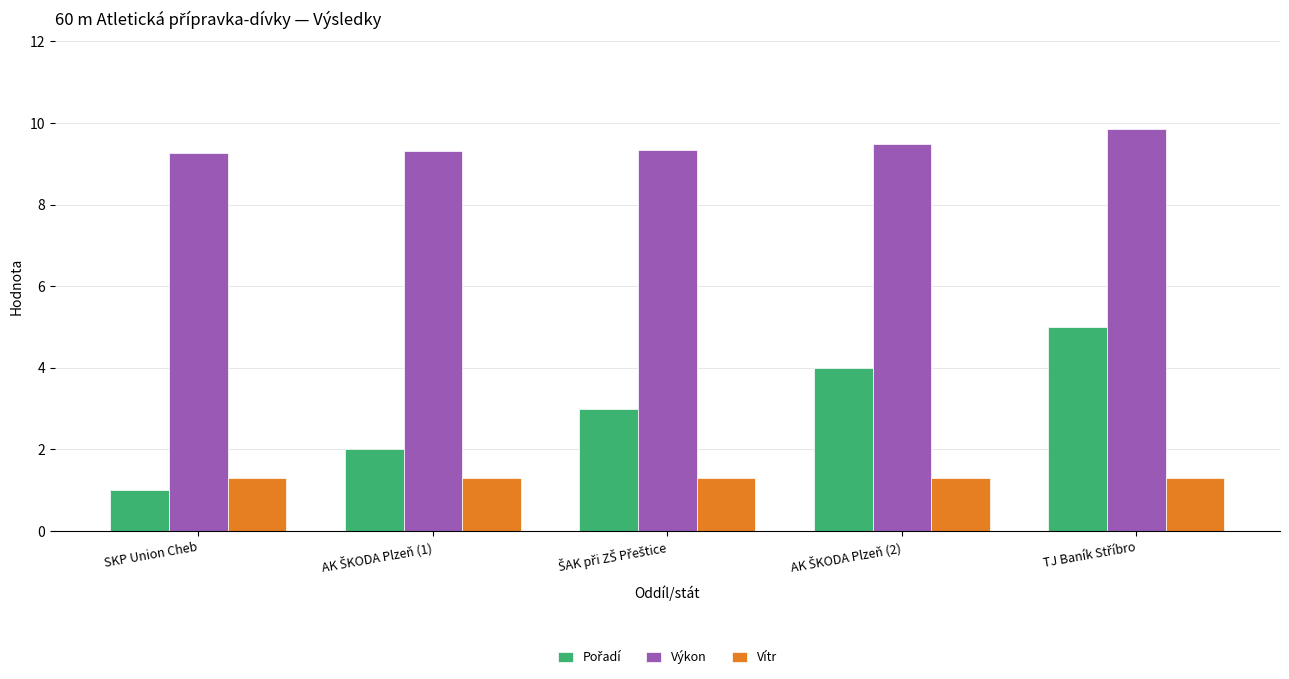

What is the average value of the Vítr series?

1.3